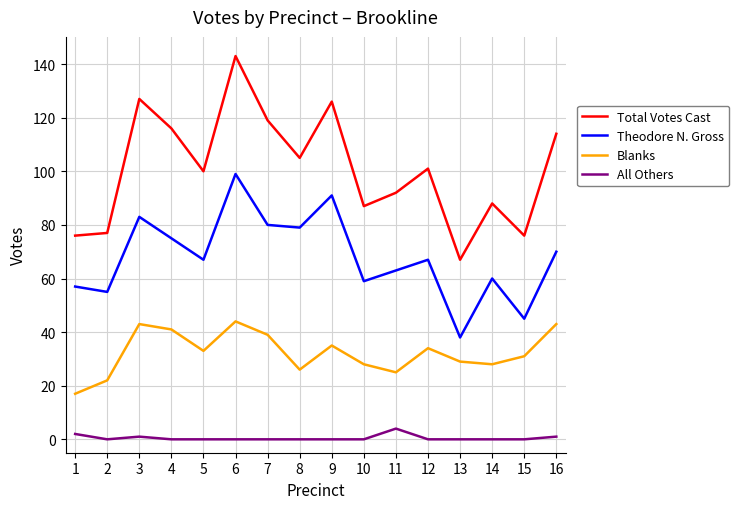

At which category does the chart reach its peak across all series?

6